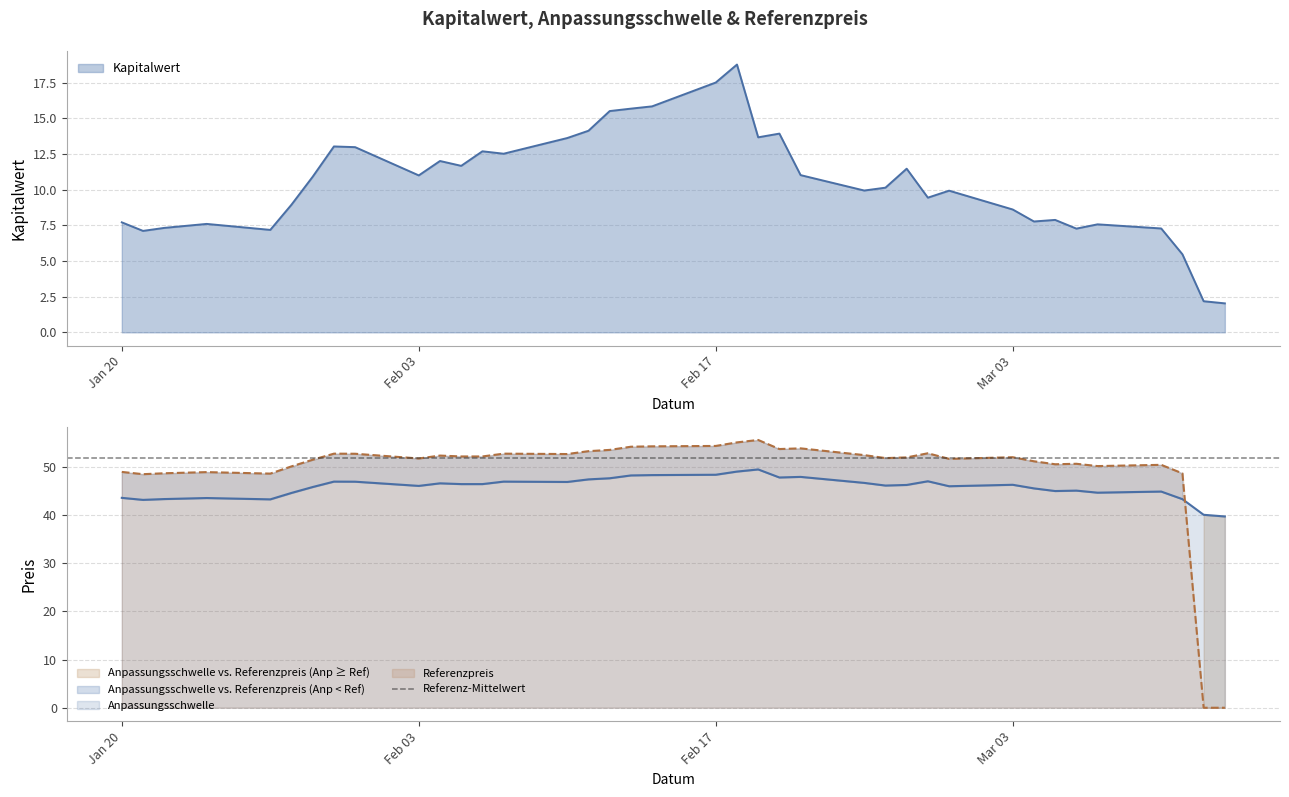

What is the spread (max minus min) of values at 2025-02-14?

38.4